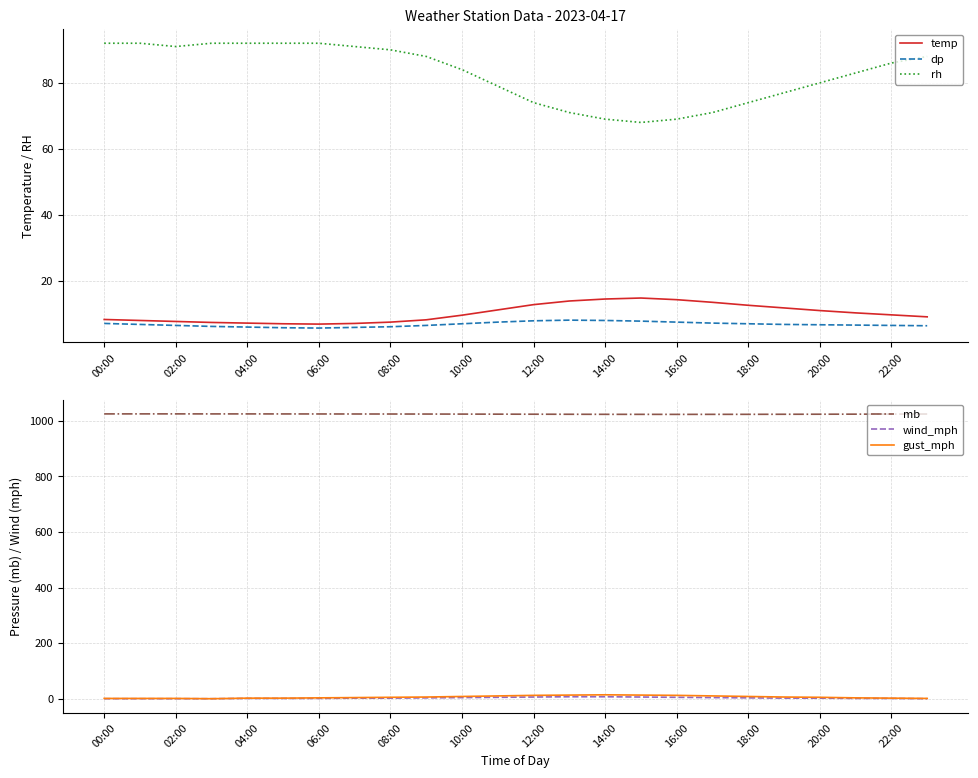

Reading right to left, transcribe all the data shown in this chart.

temp: 9.1	9.7	10.3	11.0	11.8	12.6	13.5	14.3	14.8	14.5	13.9	12.8	11.2	9.6	8.2	7.5	7.1	6.9	7.0	7.2	7.4	7.7	8.0	8.3
dp: 6.4	6.5	6.6	6.7	6.8	7.0	7.2	7.5	7.8	8.0	8.1	7.9	7.5	7.0	6.5	6.1	5.9	5.7	5.8	6.0	6.2	6.5	6.8	7.1
rh: 88.0	86.0	83.0	80.0	77.0	74.0	71.0	69.0	68.0	69.0	71.0	74.0	79.0	84.0	88.0	90.0	91.0	92.0	92.0	92.0	92.0	91.0	92.0	92.0
mb: 1024.6	1024.3	1024.1	1023.9	1023.7	1023.5	1023.4	1023.3	1023.4	1023.5	1023.7	1023.9	1024.1	1024.3	1024.5	1024.6	1024.7	1024.8	1024.9	1025.0	1025.0	1025.1	1025.1	1025.0
wind_mph: 0.0	1.0	1.0	2.0	2.0	3.0	4.0	5.0	6.0	7.0	7.0	6.0	5.0	4.0	3.0	2.0	2.0	1.0	1.0	1.0	0.0	0.0	0.0	0.0
gust_mph: 1.0	2.0	3.0	5.0	6.0	8.0	10.0	12.0	13.0	14.0	13.0	12.0	10.0	8.0	6.0	5.0	4.0	3.0	2.0	2.0	0.0	1.0	1.0	1.0